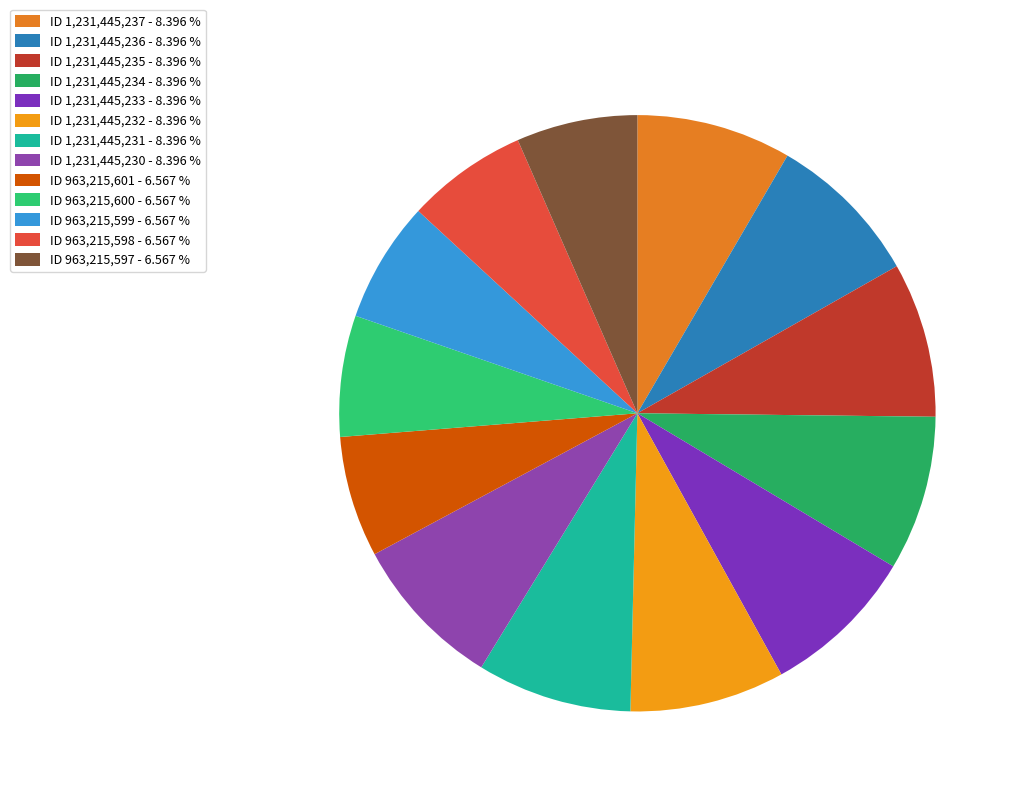

How many slices are in this pie chart?

13